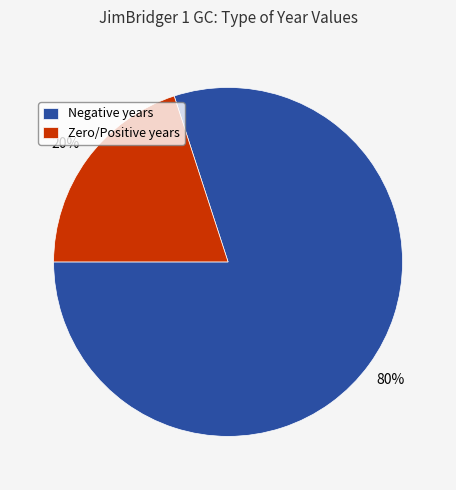

Do Zero/Positive years and Negative years together represent more than half of the pie?

Yes